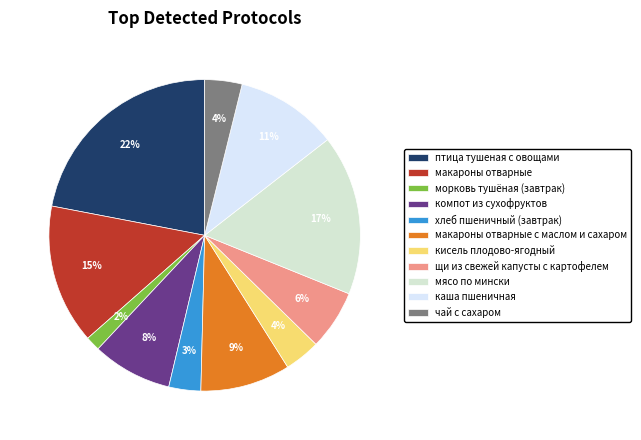

To the nearest percent, what is the difference between the largest and smallest slice percentages?

20%